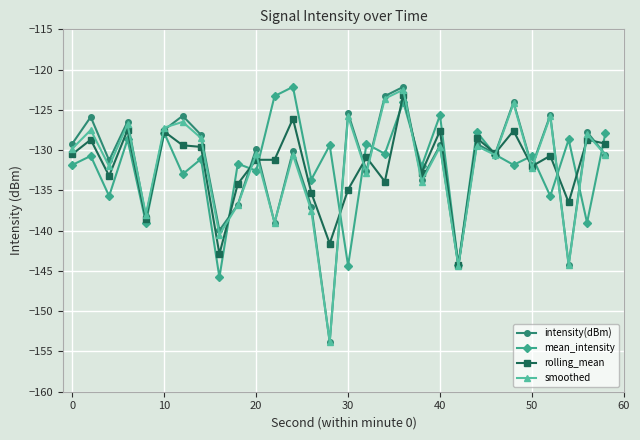

True or false: intensity(dBm) has more than 2 interior local peaks.

True